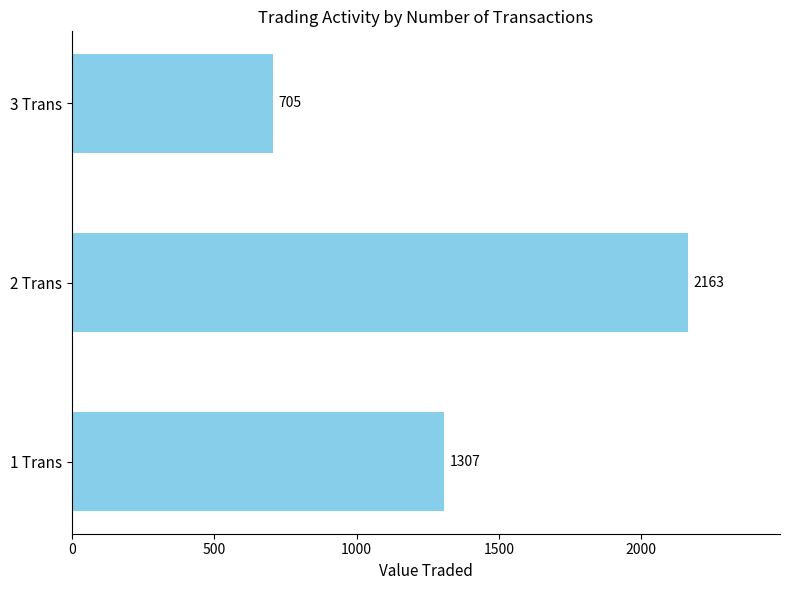

How many bars are there in total?

3